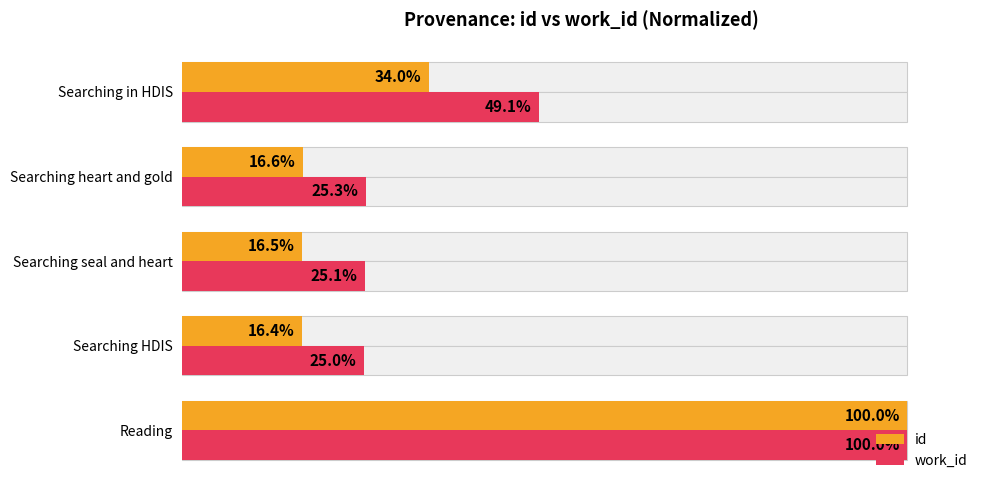

What is the value of the id bar at the 2nd from the left?

16.4